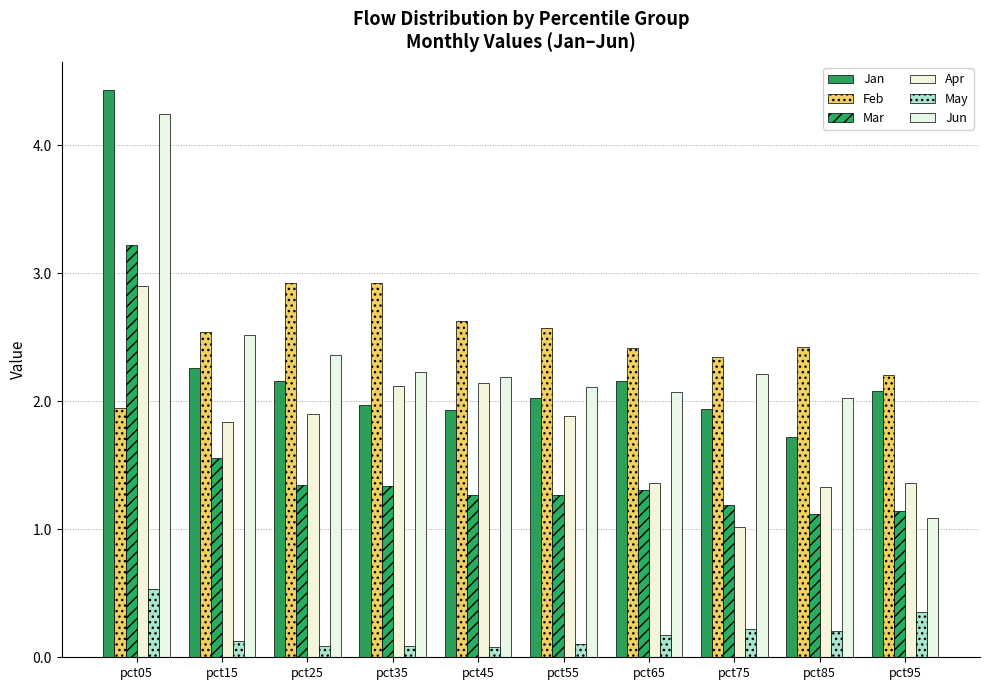

What is the difference between the second highest and second lowest values in the Jun series?

0.5